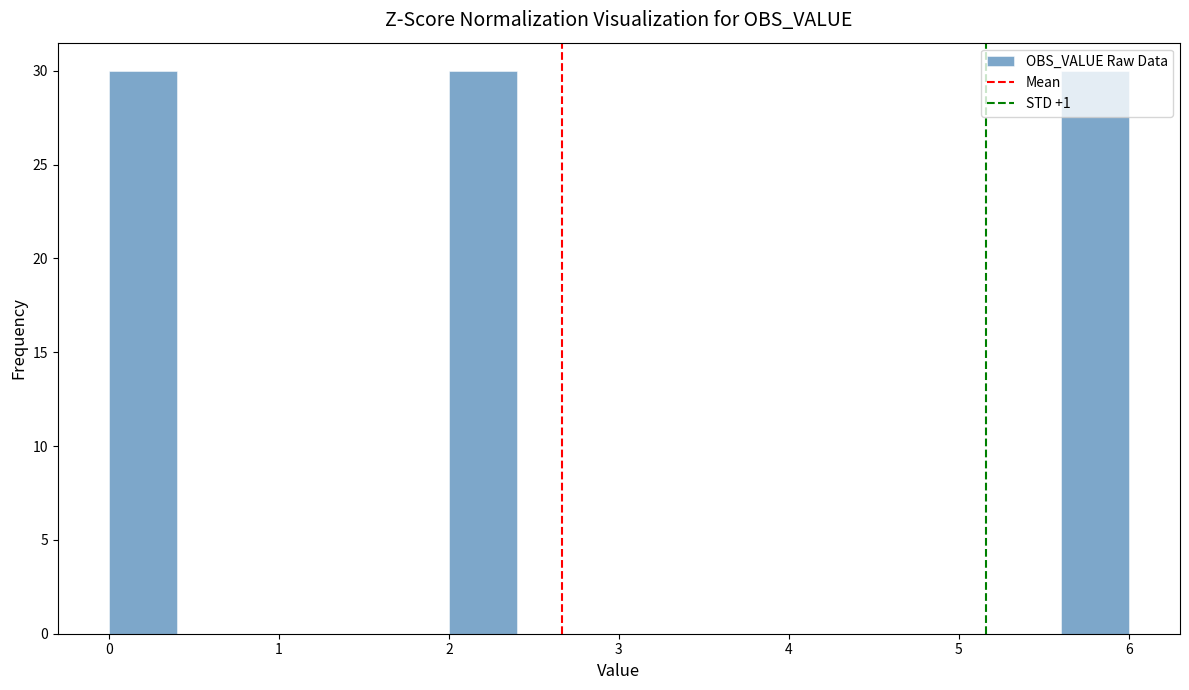

Reading left to right, transcribe this chart: for each bar, give the range it covers on the x-axis and its height. The values are not printed on the chart, so give them approximately, as read against the axis.

0.0 to 0.4: 30
0.4 to 0.8: 0
0.8 to 1.2: 0
1.2 to 1.6: 0
1.6 to 2.0: 0
2.0 to 2.4: 30
2.4 to 2.8: 0
2.8 to 3.2: 0
3.2 to 3.6: 0
3.6 to 4.0: 0
4.0 to 4.4: 0
4.4 to 4.8: 0
4.8 to 5.2: 0
5.2 to 5.6: 0
5.6 to 6.0: 30